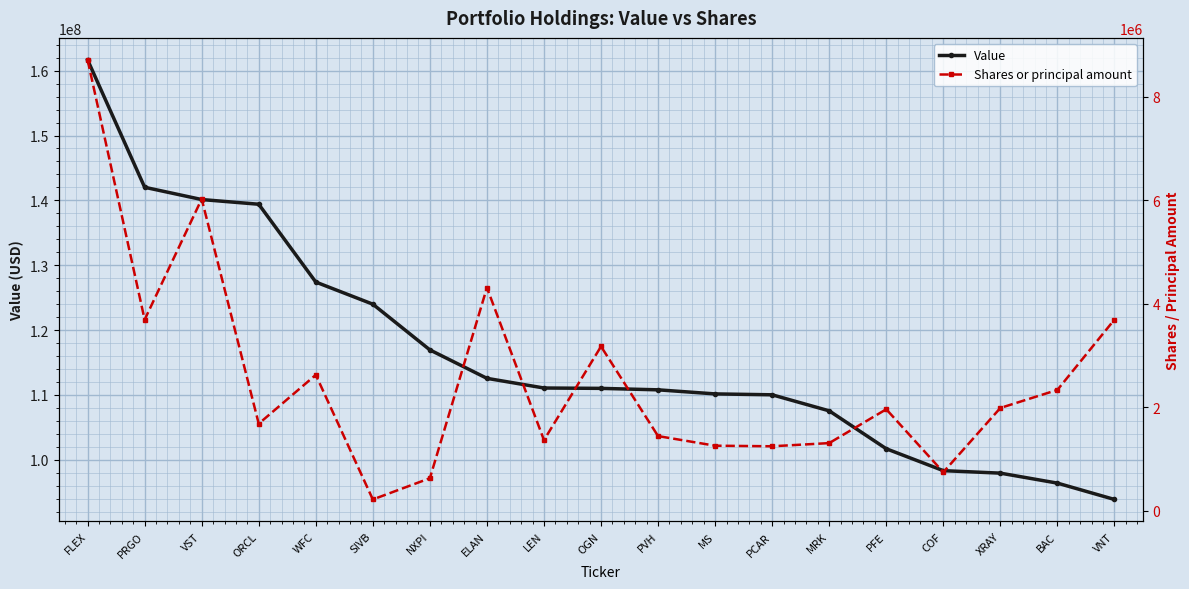

At which label is Shares or principal amount closest to 4468346?

ELAN